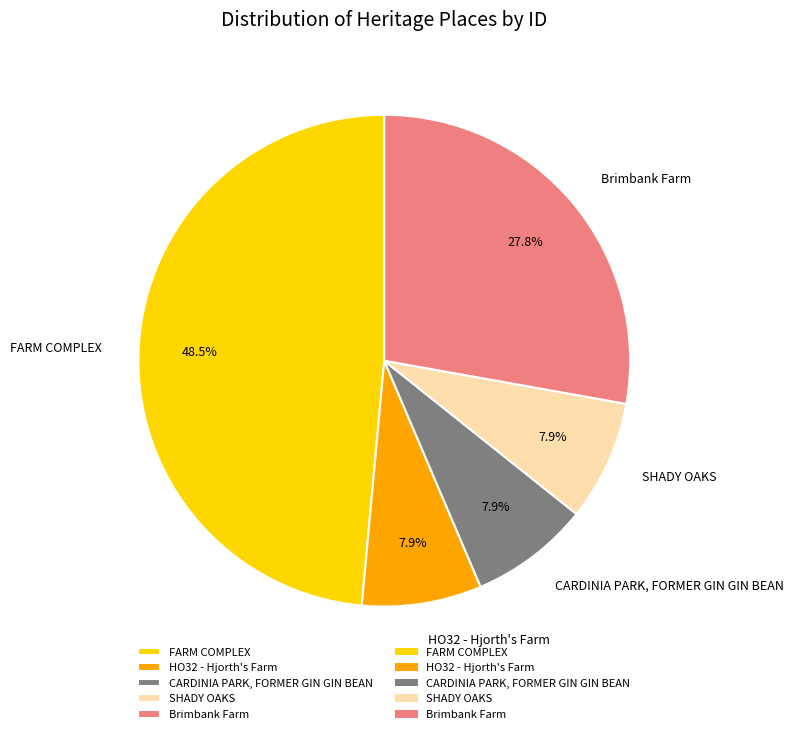

To the nearest percent, what is the difference between the largest and smallest slice percentages?

41%